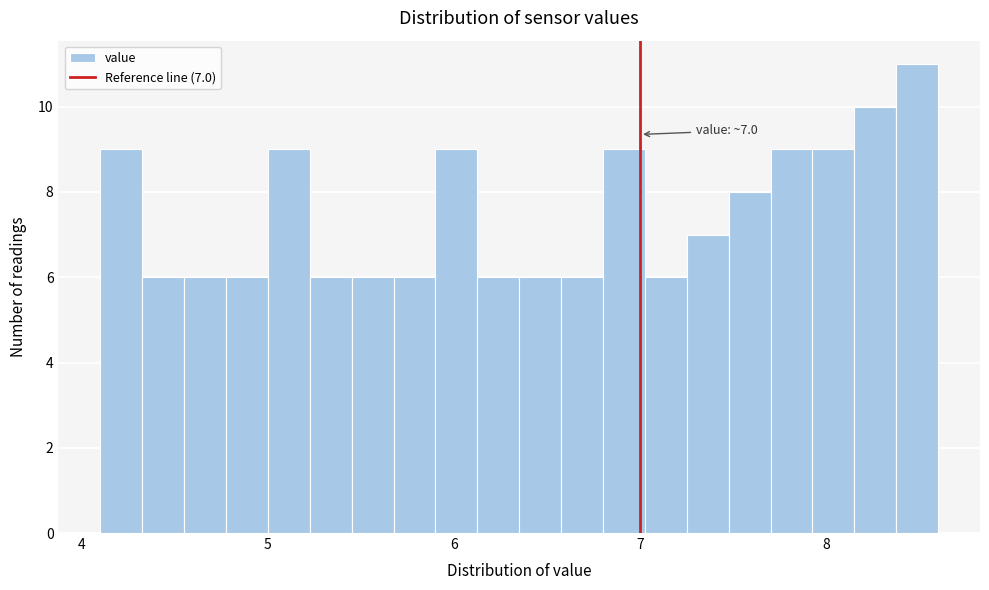

Around what value on the x-axis is the tallest bar? Give the approximate position of its centre, as read against the axis.

8.5